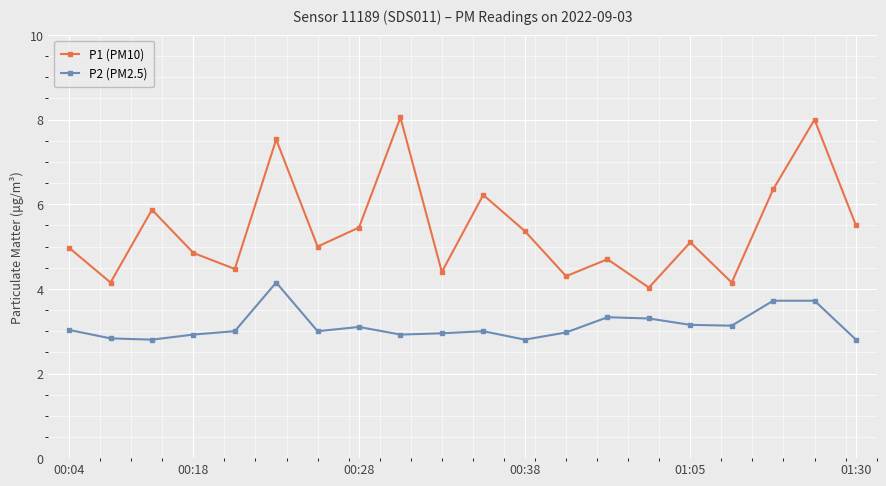

List the series in order of their peak value, highest first.

P1 (PM10), P2 (PM2.5)